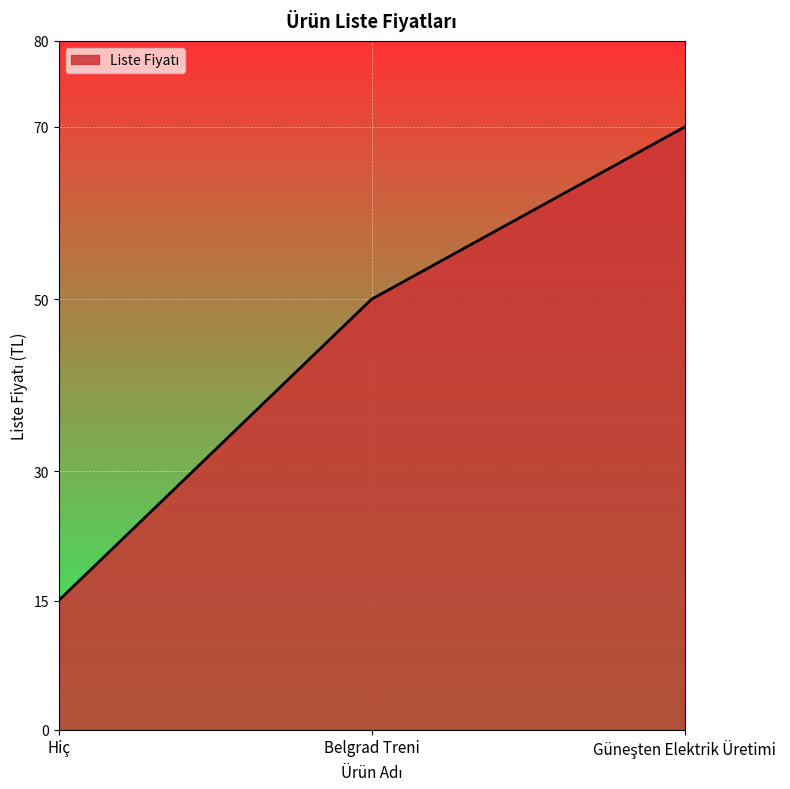

Which has a higher value, Hiç or Belgrad Treni?

Belgrad Treni